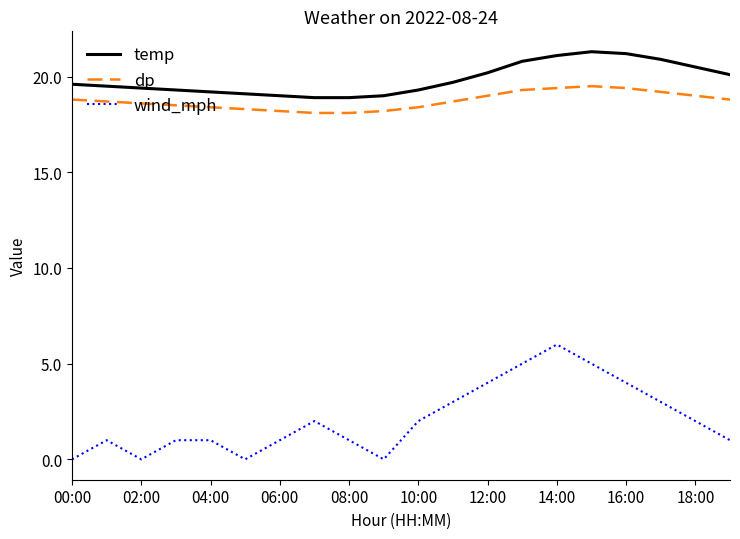

What are all the series names shown in the legend?

temp, dp, wind_mph